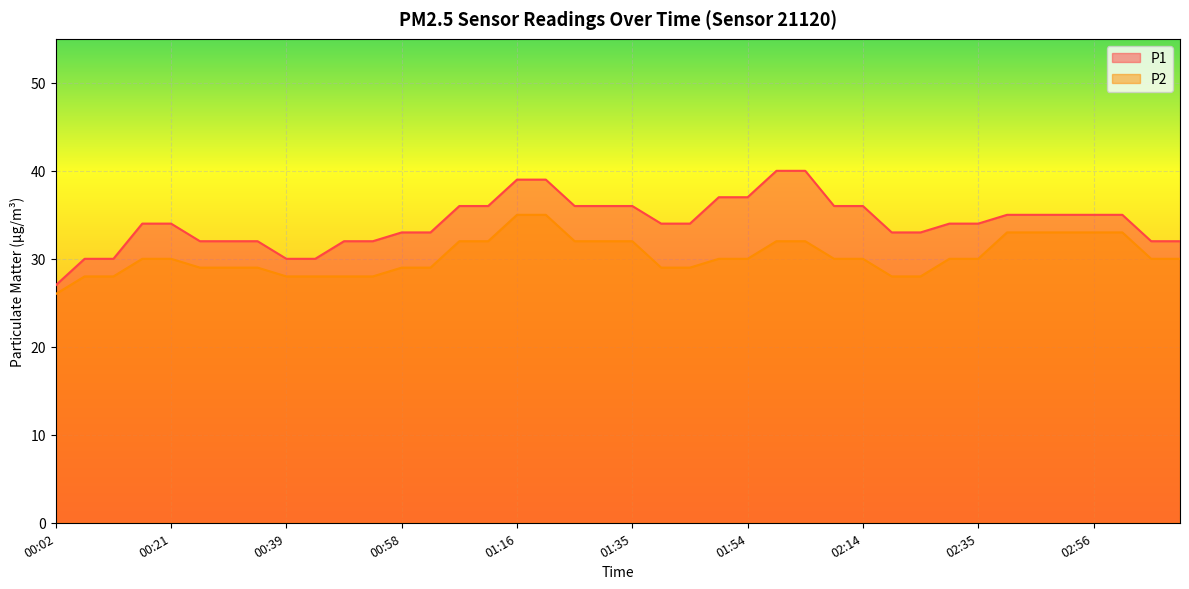

How many P2 values are between 29 and 32?

24